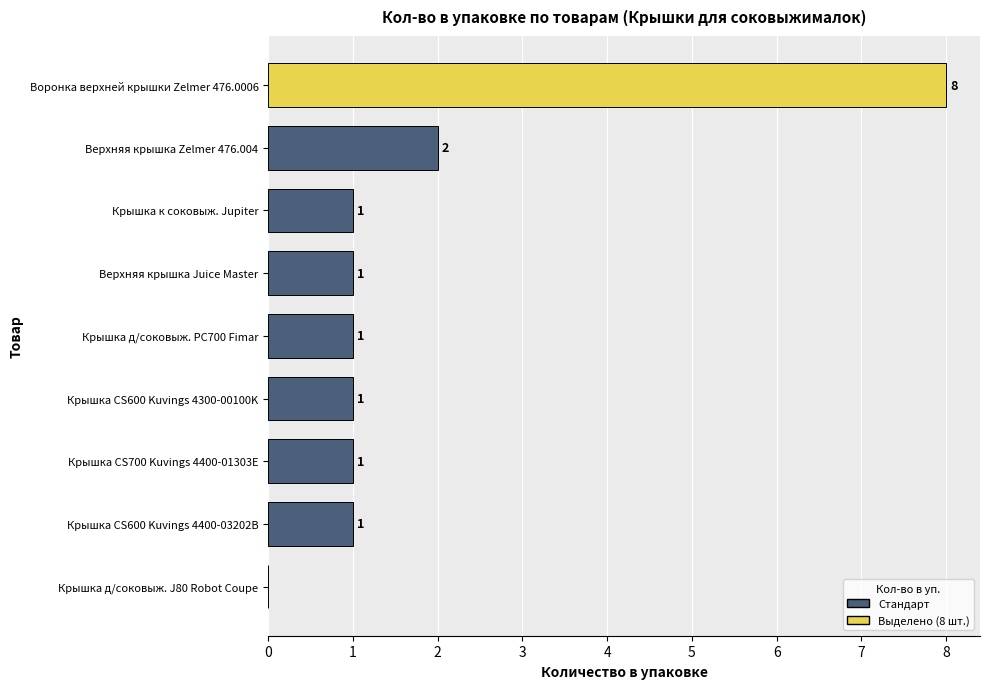

Reading top to bottom, what are all the values shown in this chart?

Воронка верхней крышки Zelmer 476.0006=8	Верхняя крышка Zelmer 476.004=2	Крышка к соковыж. Jupiter=1	Верхняя крышка Juice Master=1	Крышка д/соковыж. PC700 Fimar=1	Крышка CS600 Kuvings 4300-00100K=1	Крышка CS700 Kuvings 4400-01303E=1	Крышка CS600 Kuvings 4400-03202B=1	Крышка д/соковыж. J80 Robot Coupe=0